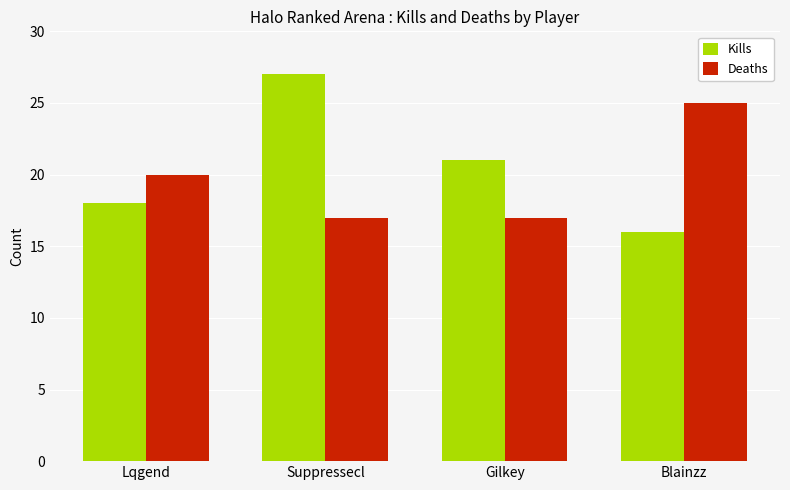

What is the label of the 4th bar from the right?

Lqgend